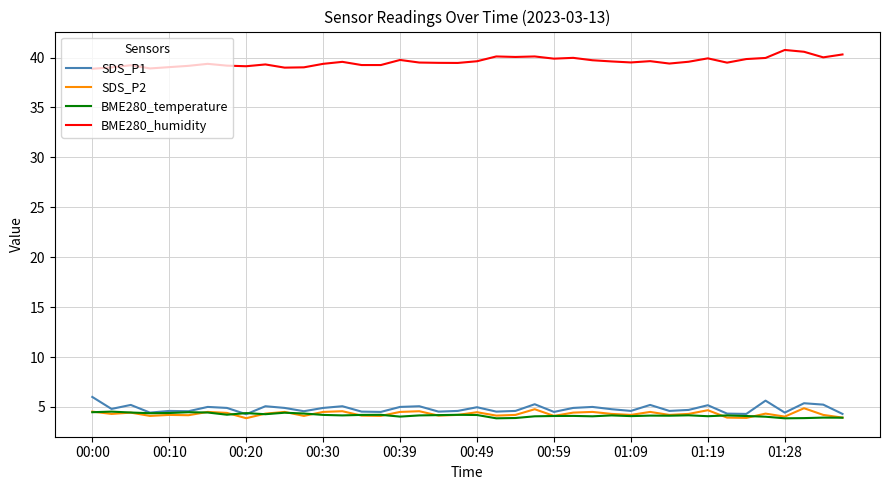

True or false: BME280_humidity and SDS_P2 intersect in this chart.

False